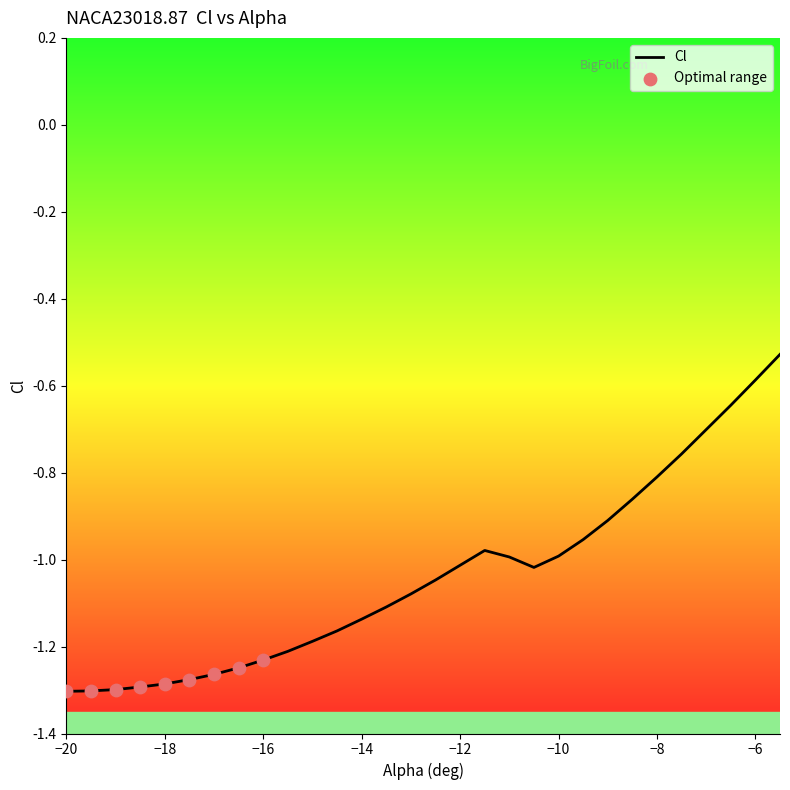

Between -11 and -9.5, which is larger?

-9.5